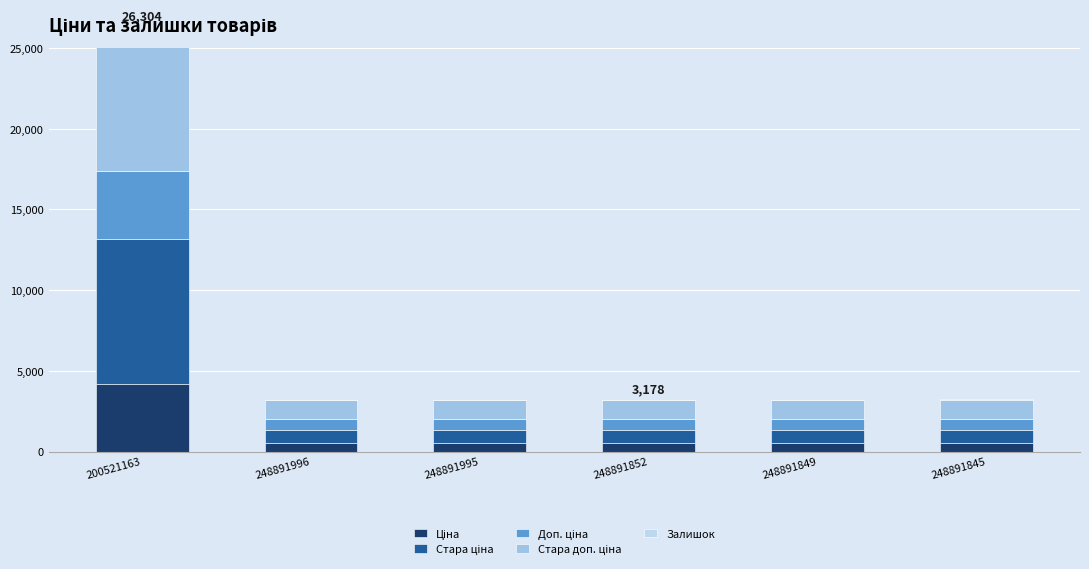

What is the total value across all series at 200521163?

26304.4